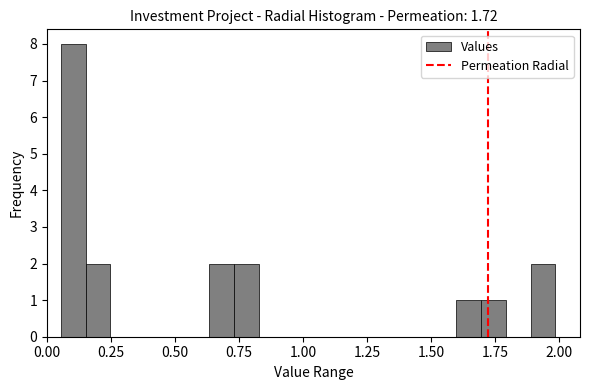

Around what value on the x-axis is the tallest bar? Give the approximate position of its centre, as read against the axis.

0.10